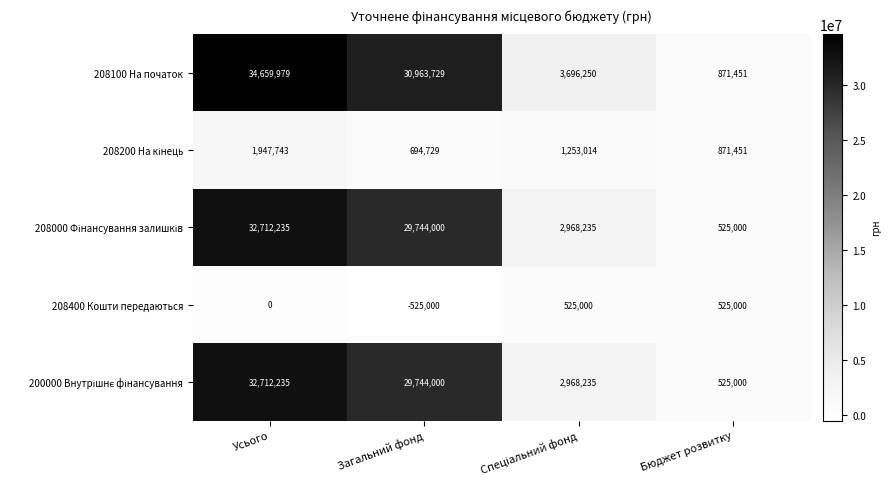

Which series has the largest range (max minus min)?

208100 На початок